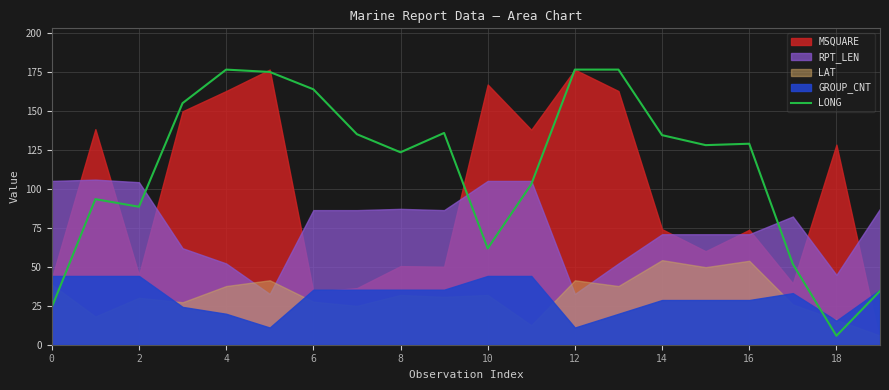

True or false: LONG has a value of 123.3 at 8.

True